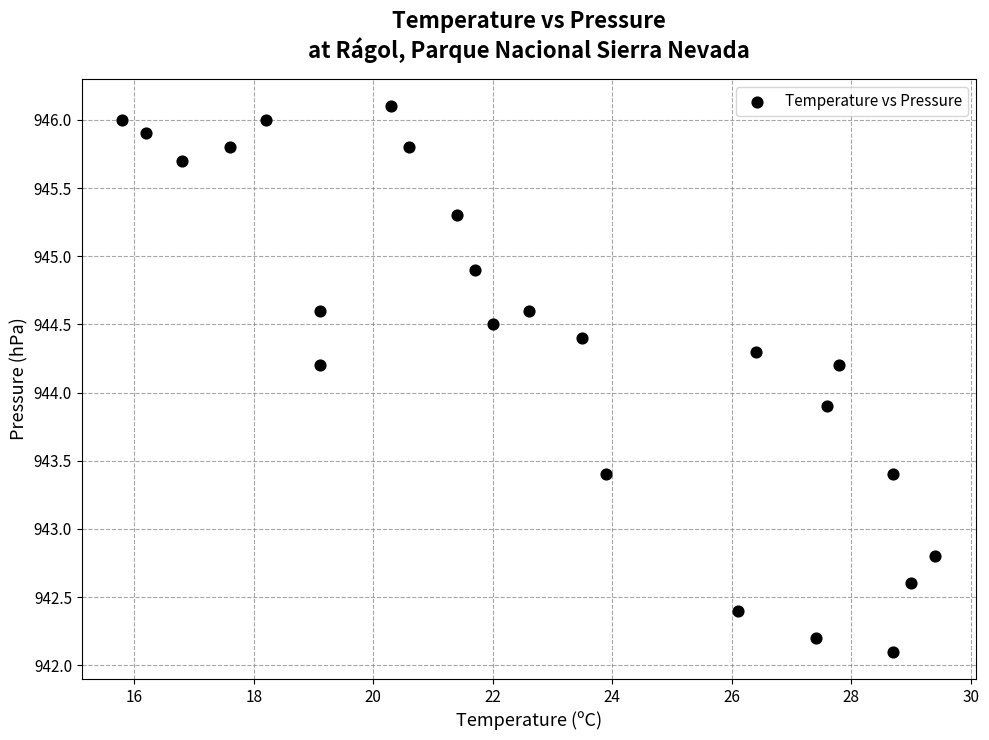

What Y value in the scatter plot is closest to 944?

943.9